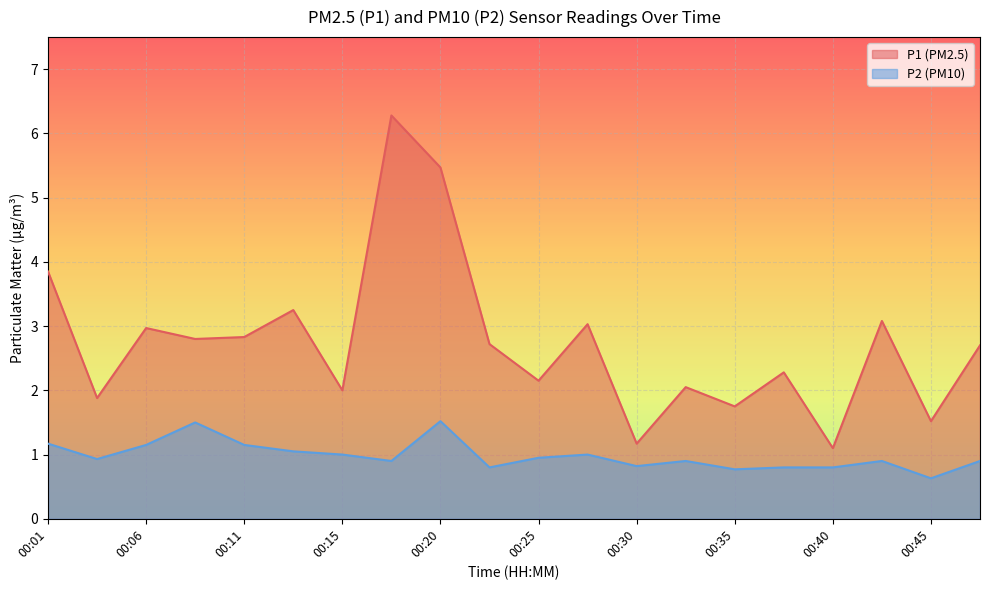

Is it true that P2 equals 2.7 at 00:08?

False